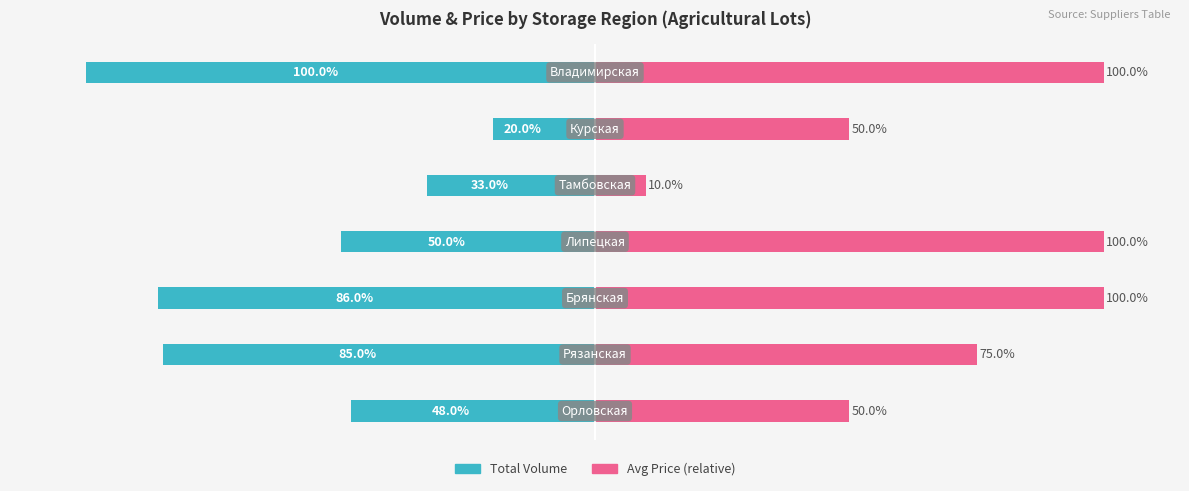

How many series are shown in this chart?

2